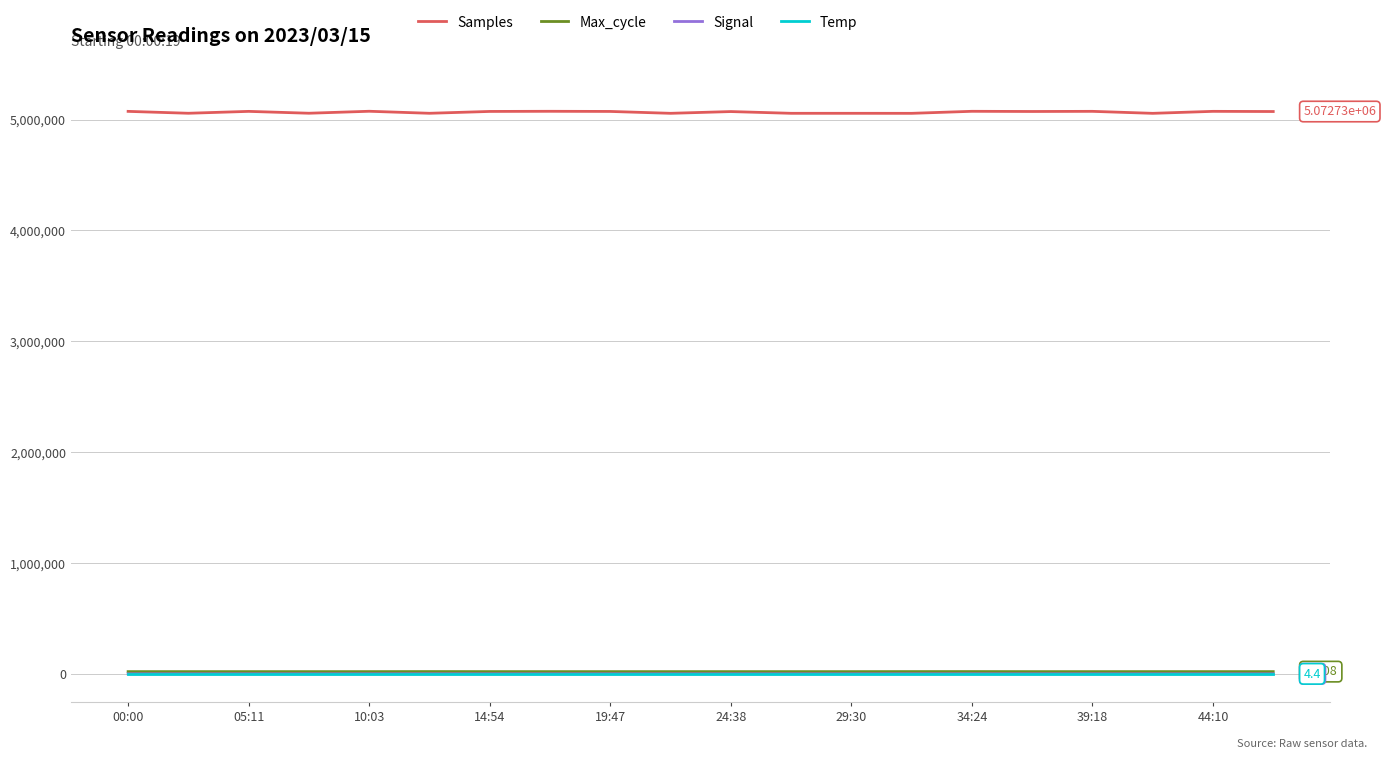

Which series has the widest spread of values?

Samples